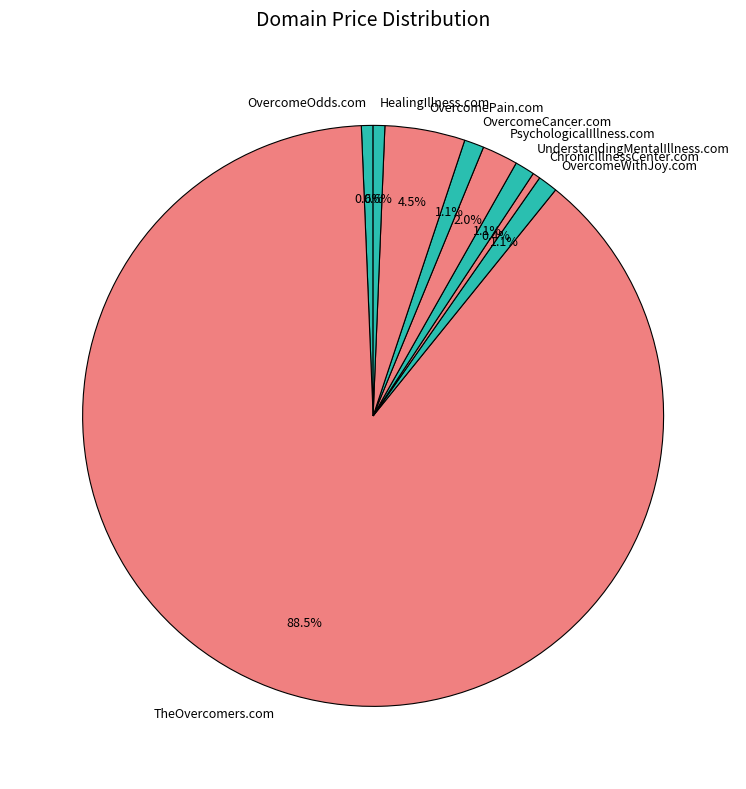

What is the largest slice in the pie chart?

TheOvercomers.com